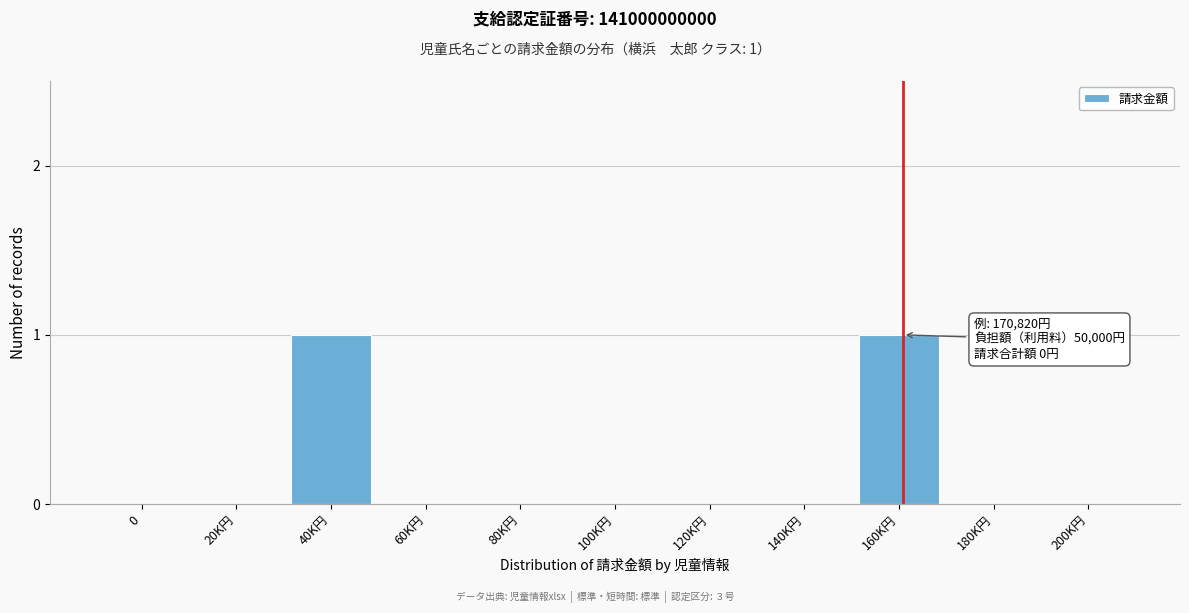

Reading right to left, extract all data points from this chart.

200K円=0	180K円=0	160K円=1	140K円=0	120K円=0	100K円=0	80K円=0	60K円=0	40K円=1	20K円=0	0=0